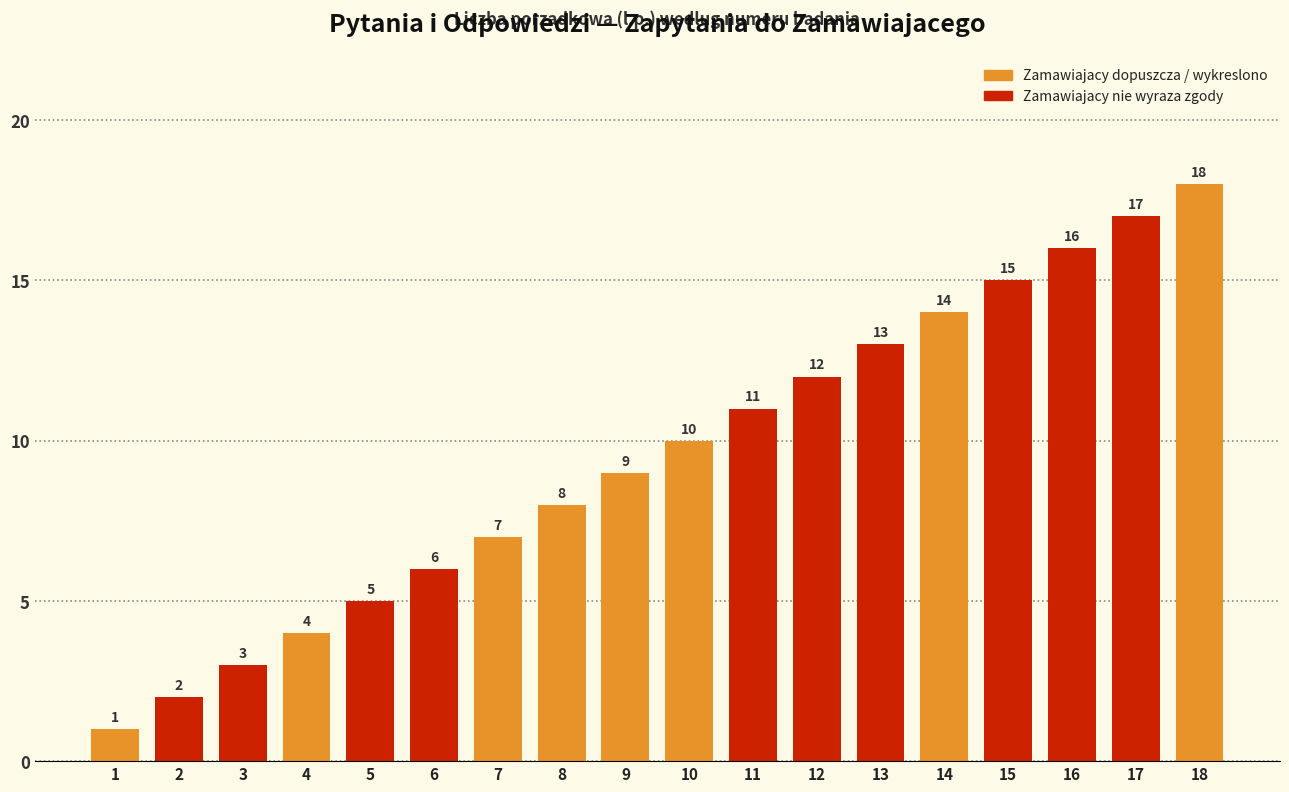

Reading left to right, list all the values displayed in this chart.

1=1	2=2	3=3	4=4	5=5	6=6	7=7	8=8	9=9	10=10	11=11	12=12	13=13	14=14	15=15	16=16	17=17	18=18